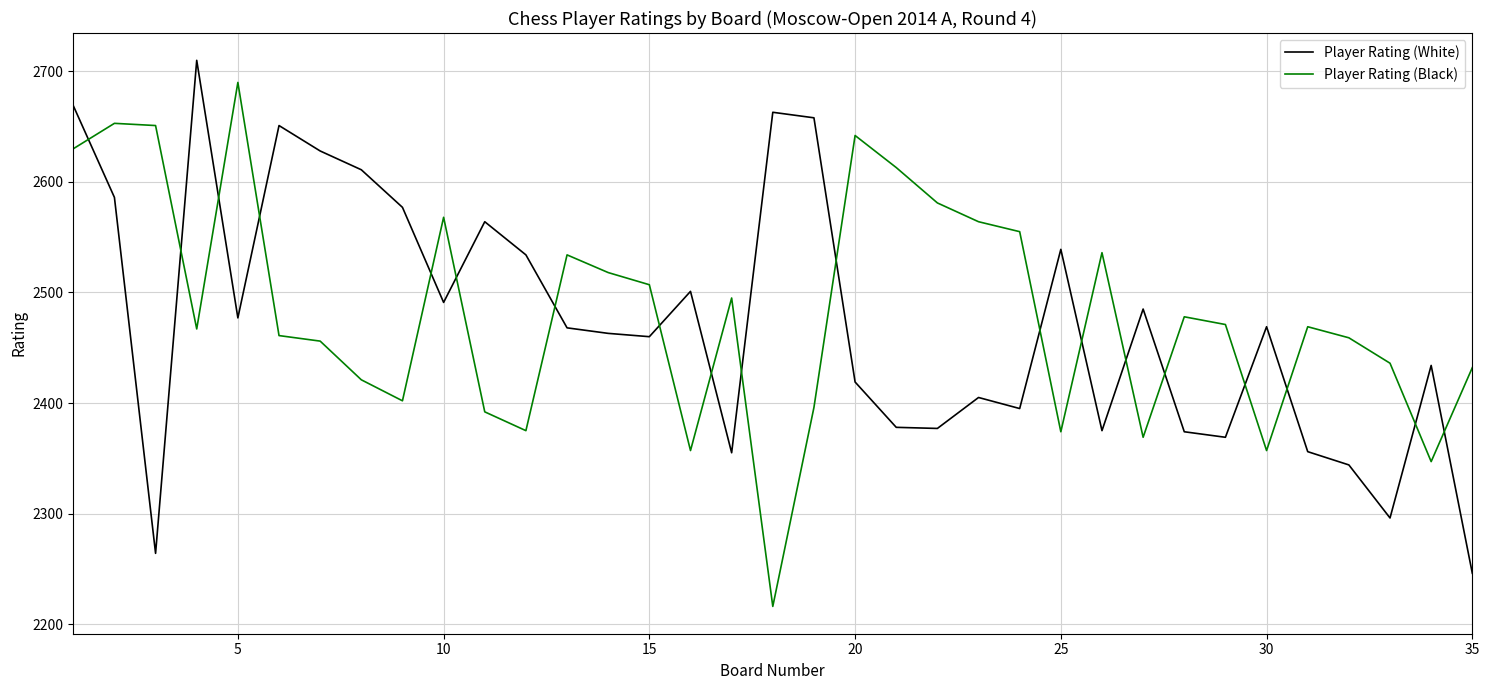

What is the difference between the maximum and minimum values in the Player Rating (Black) series?

474